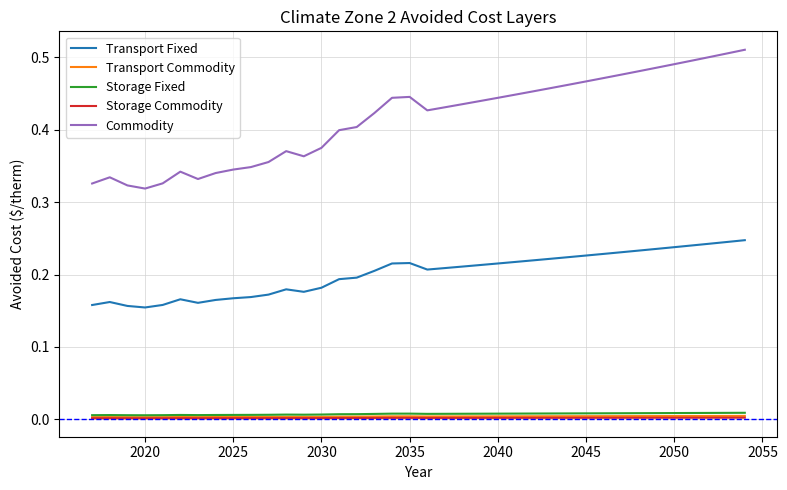

True or false: Storage Fixed and Commodity intersect in this chart.

False